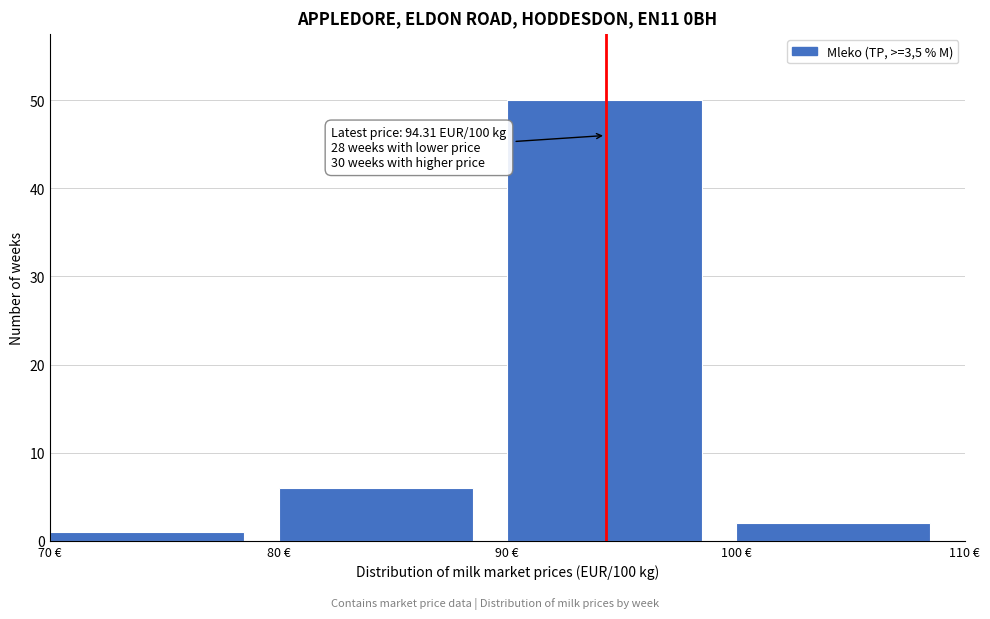

Which range on the x-axis has the tallest bar?

90 to 100